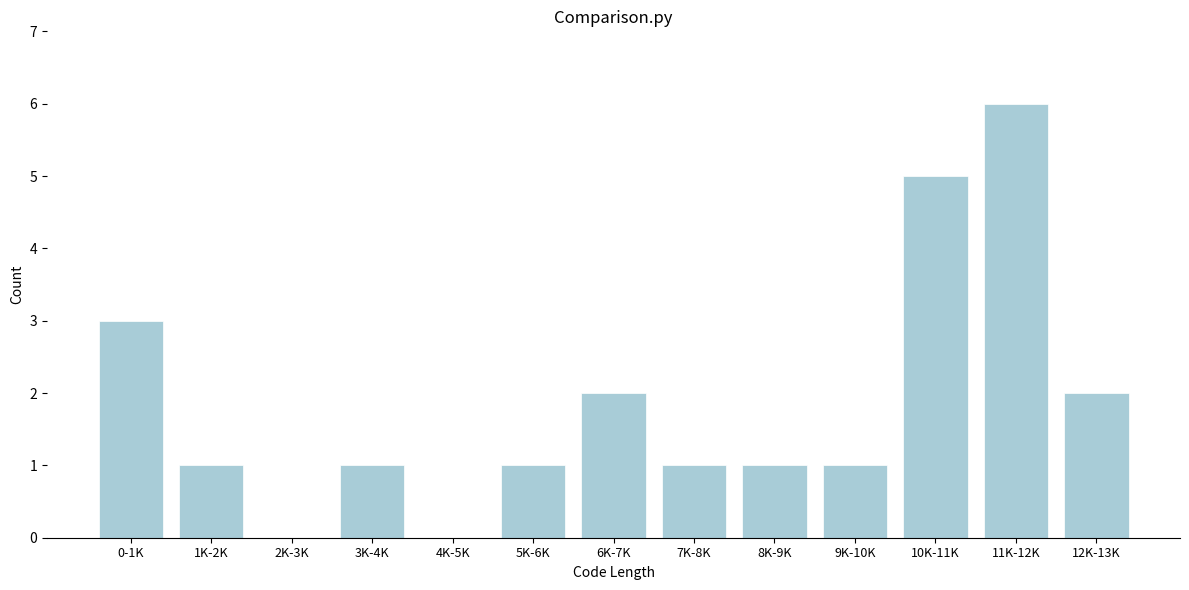

Reading left to right, list all the values displayed in this chart.

0-1K=3	1K-2K=1	2K-3K=0	3K-4K=1	4K-5K=0	5K-6K=1	6K-7K=2	7K-8K=1	8K-9K=1	9K-10K=1	10K-11K=5	11K-12K=6	12K-13K=2